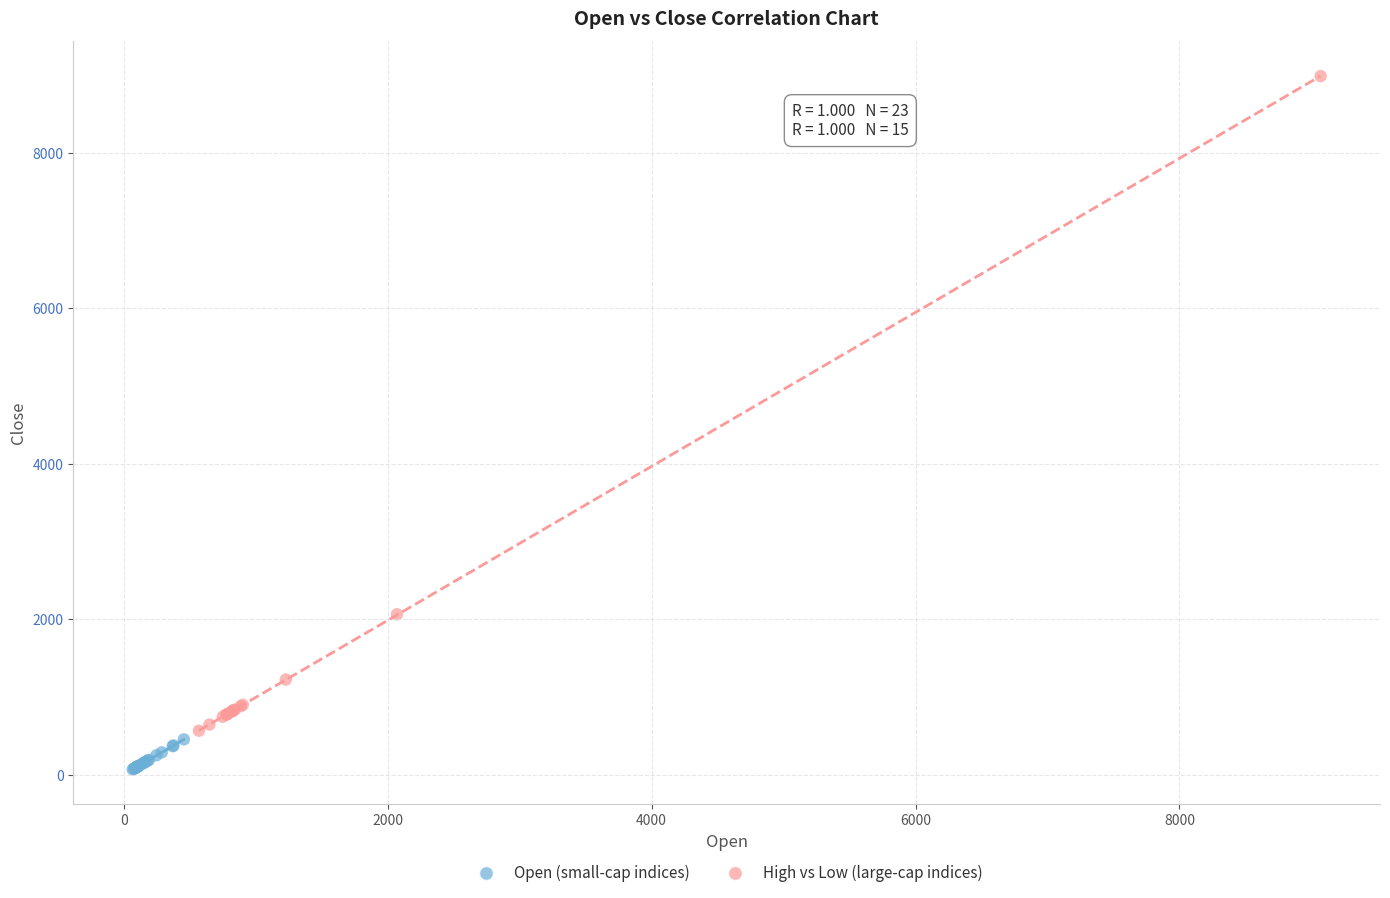

Which series has the largest Y range (max minus min)?

High vs Low (large-cap indices)